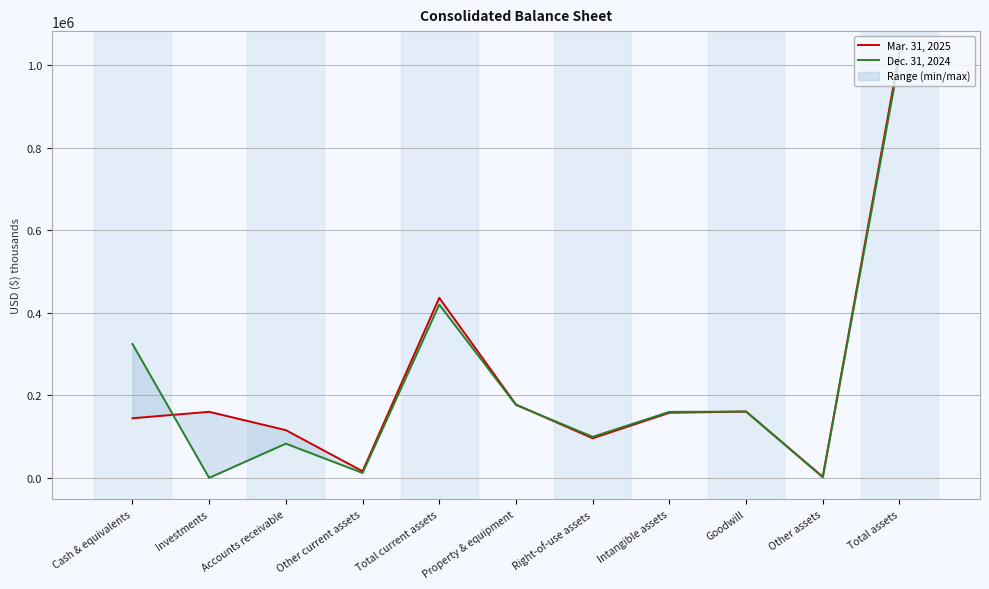

What is the label of the 8th point from the right?

Other current assets